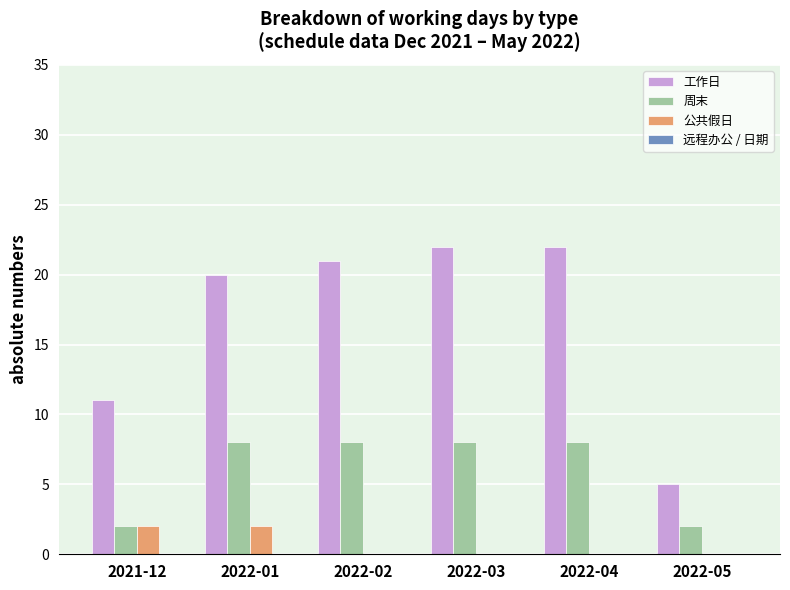

Where is 工作日 nearest to the value 13?

2021-12